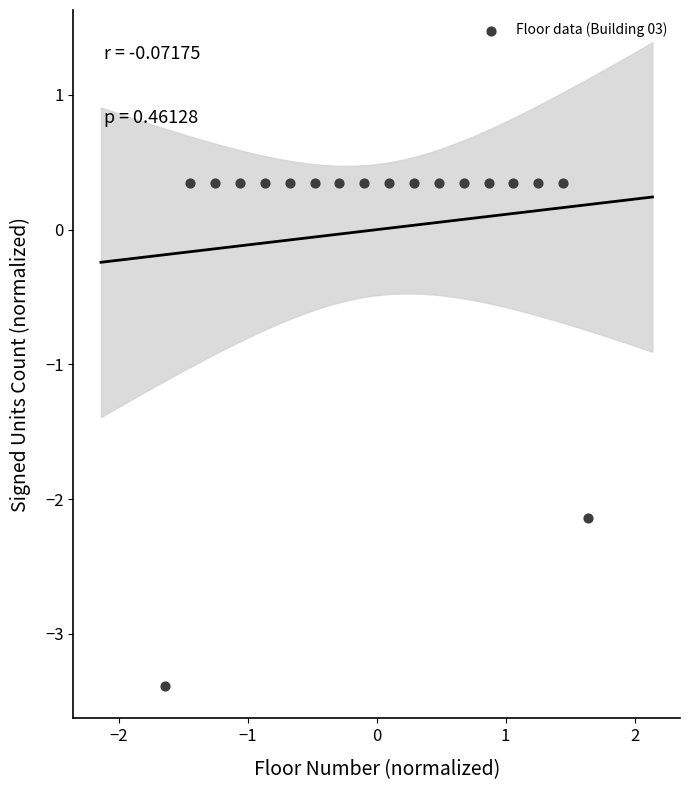

What Y value in the scatter plot is closest to -1?

-2.1